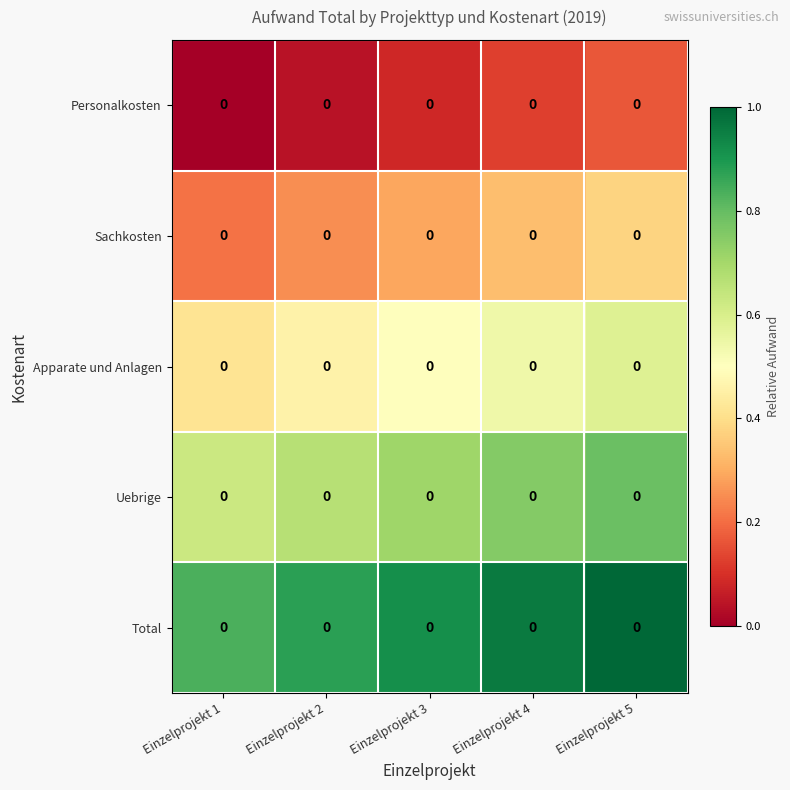

Rank the categories by Total value from highest to lowest.

Einzelprojekt 5, Einzelprojekt 4, Einzelprojekt 3, Einzelprojekt 2, Einzelprojekt 1